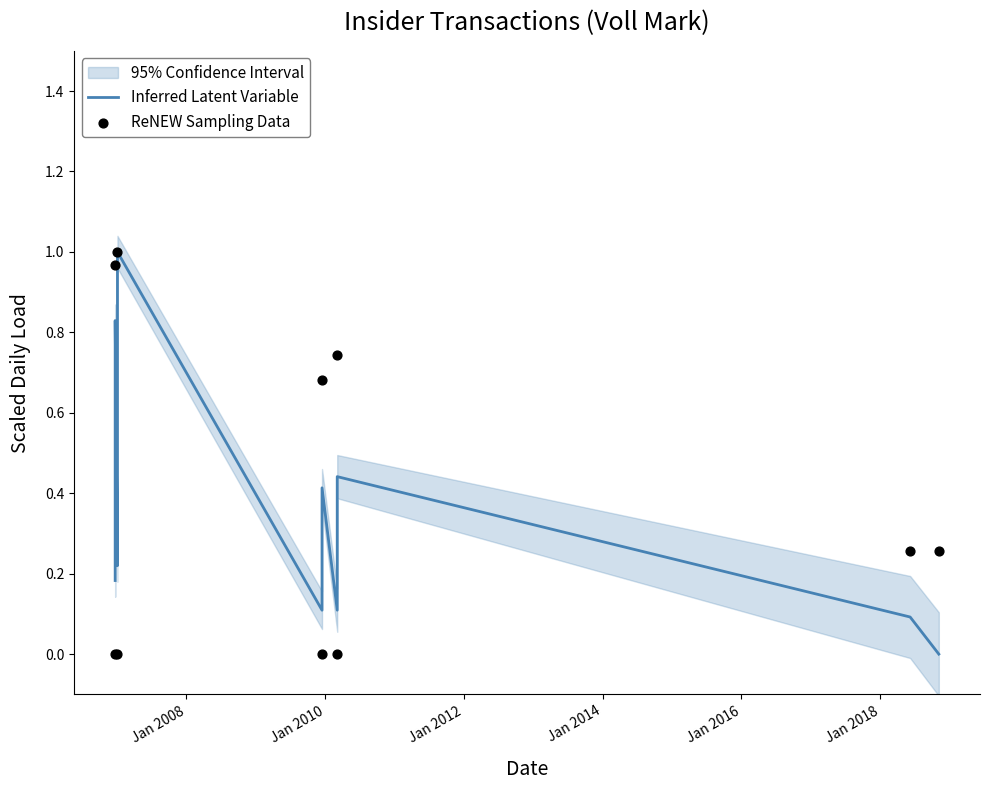

Which series contains the lowest Y value?

Inferred Latent Variable